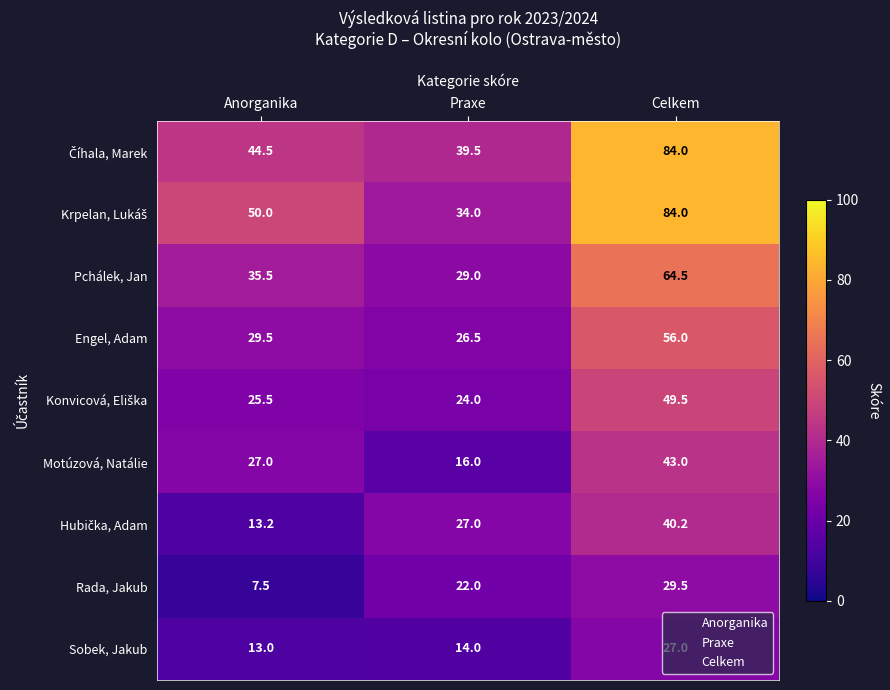

List the labels in order of Sobek, Jakub value, largest first.

Celkem, Praxe, Anorganika